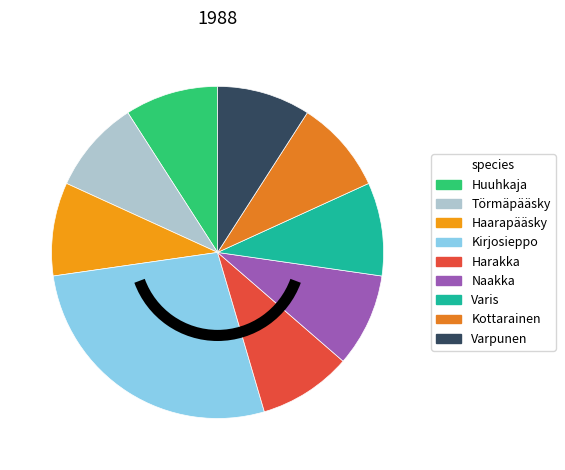

How many segments does this pie chart have?

9